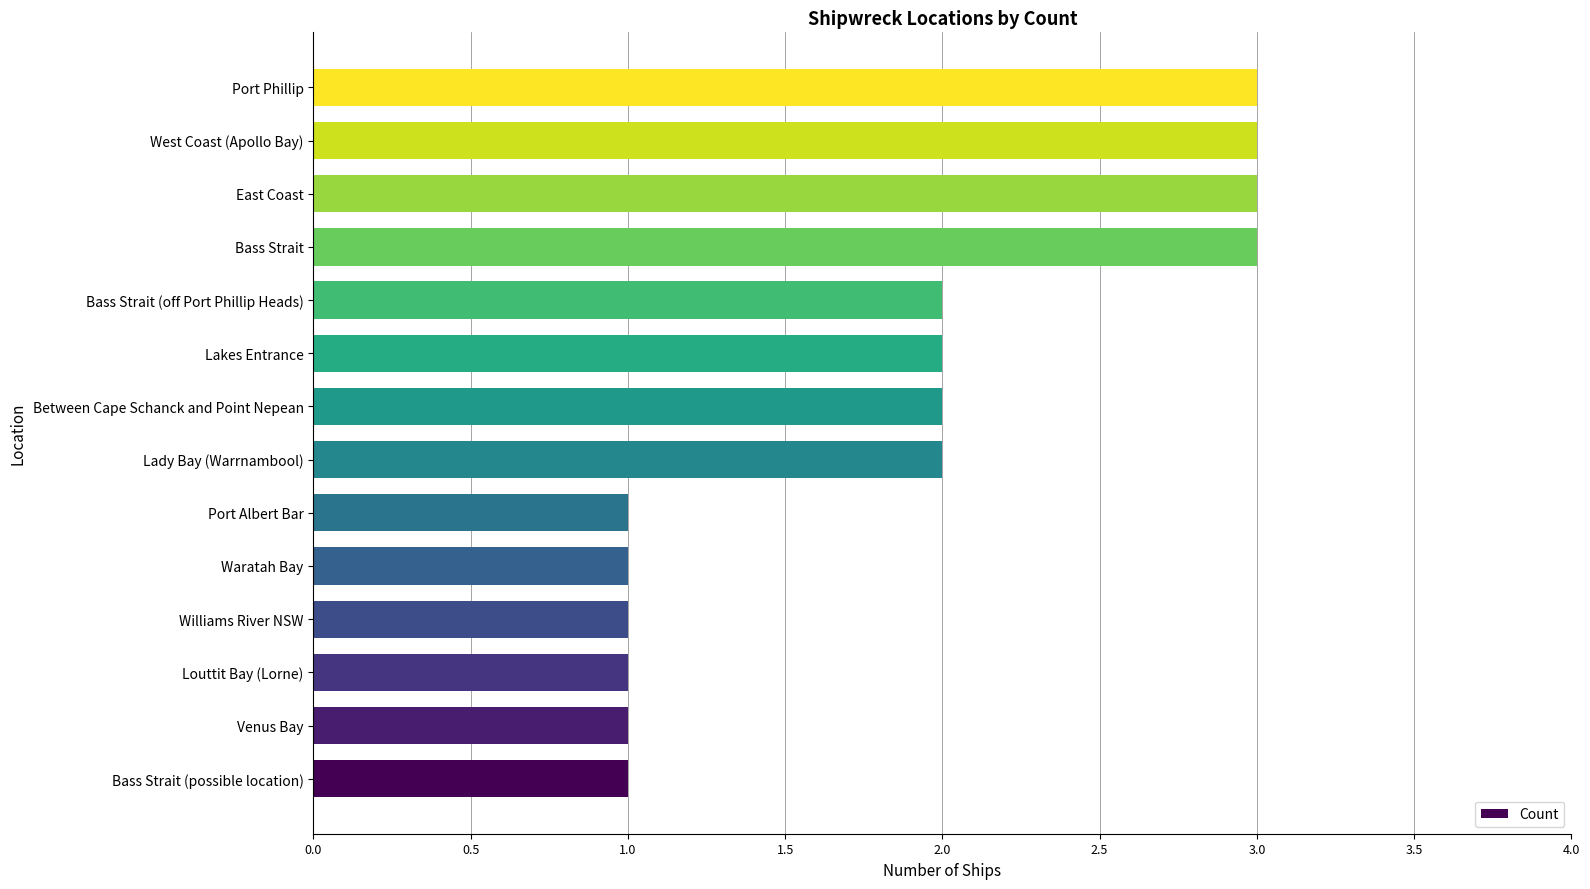

How many values are between 1 and 3?

14